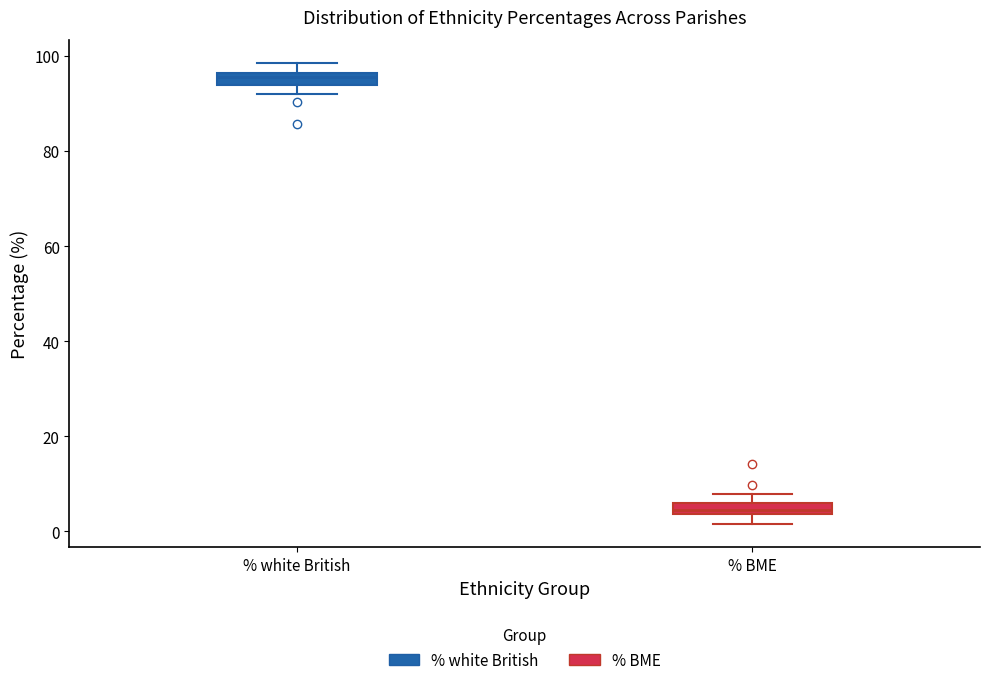

Where is the upper edge of the box for % BME on the y-axis? The values are not printed on the chart, so give them approximately, as read against the axis.

6